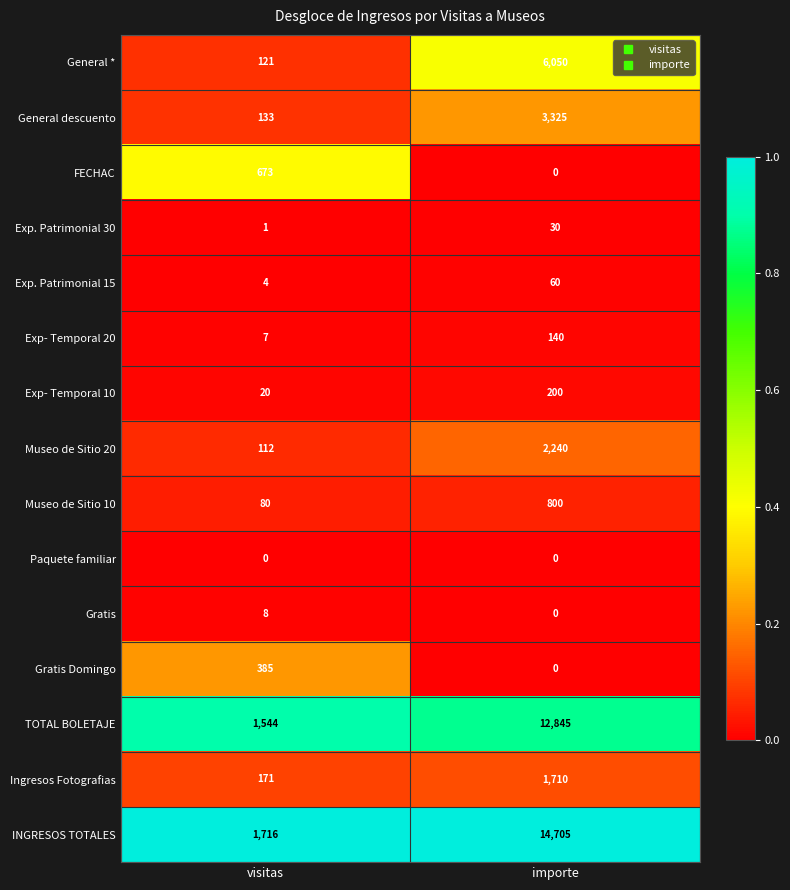

True or false: Exp- Temporal 20 has a value of 140 at importe.

True